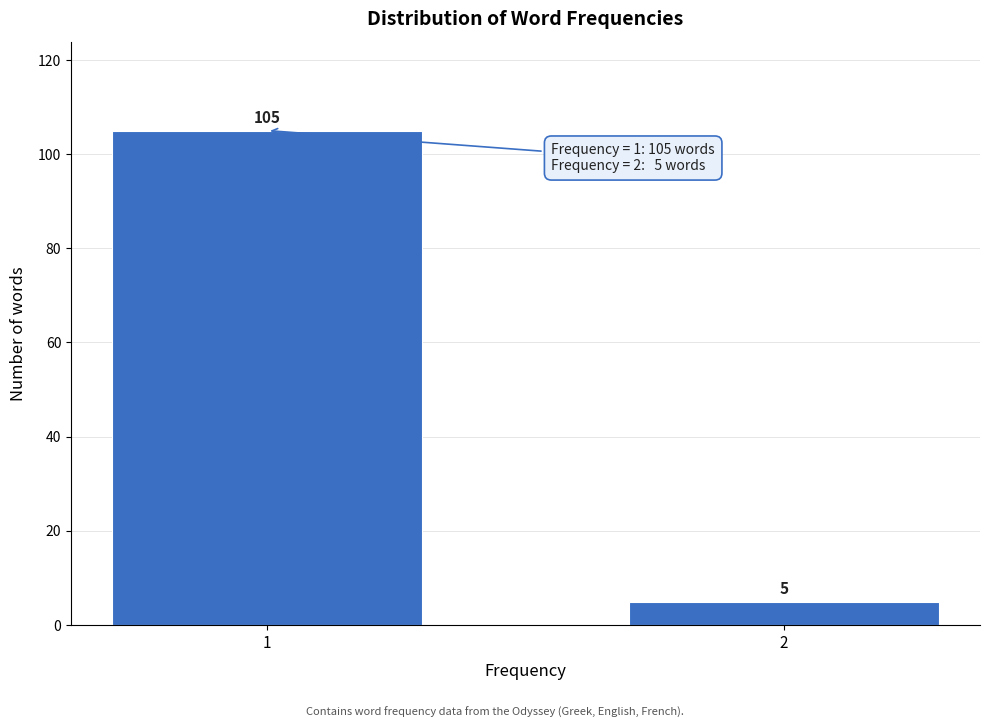

Reading right to left, transcribe all the data shown in this chart.

5	105